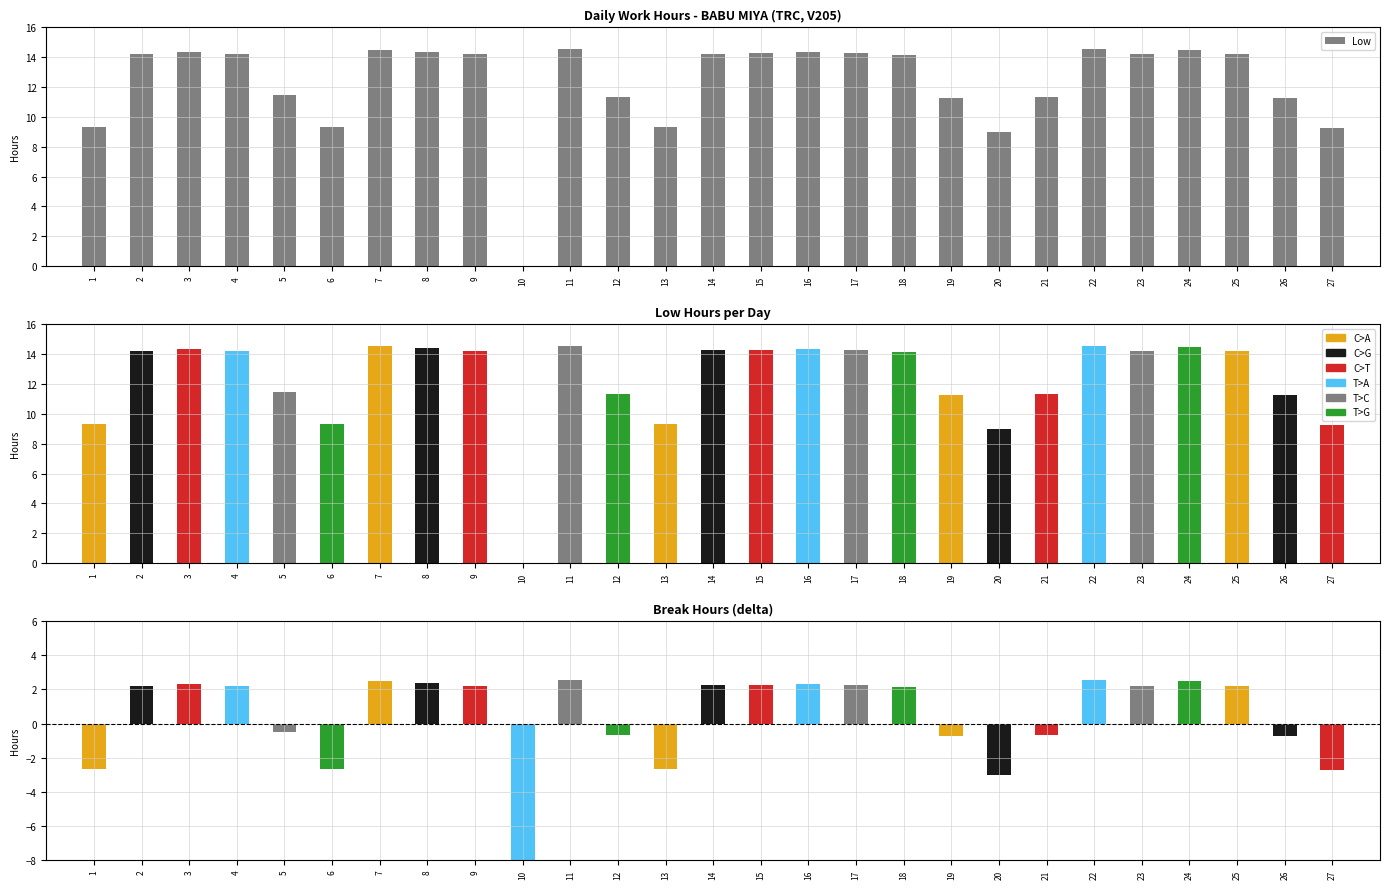

The chart shows a value of 14.3 at 16. True or false?

True